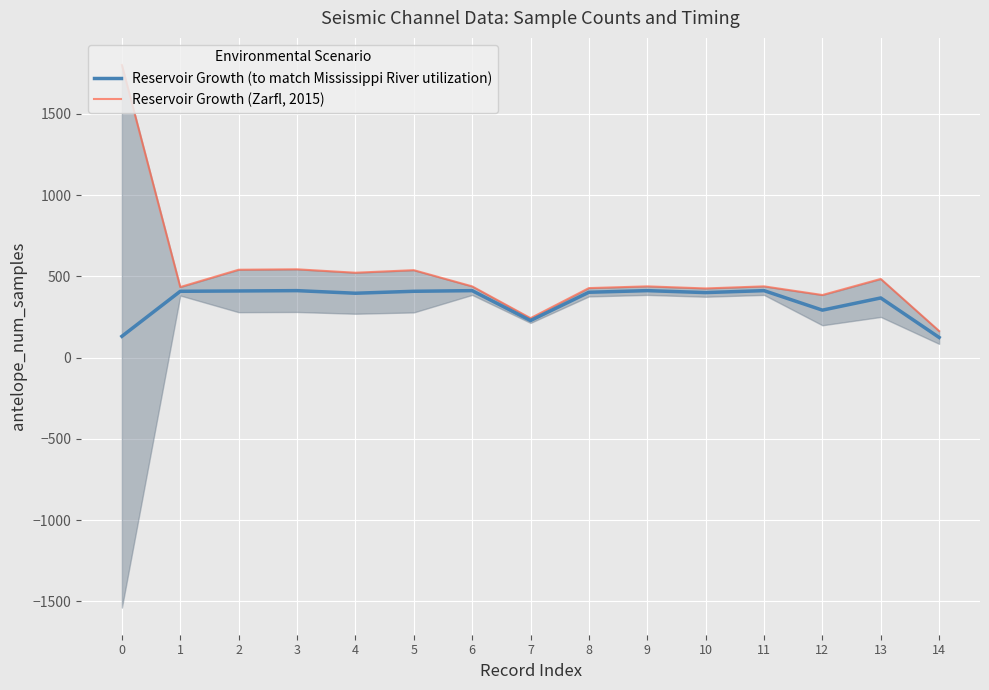

The value of Reservoir Growth (Zarfl, 2015) at 12 is 233.3. True or false?

False